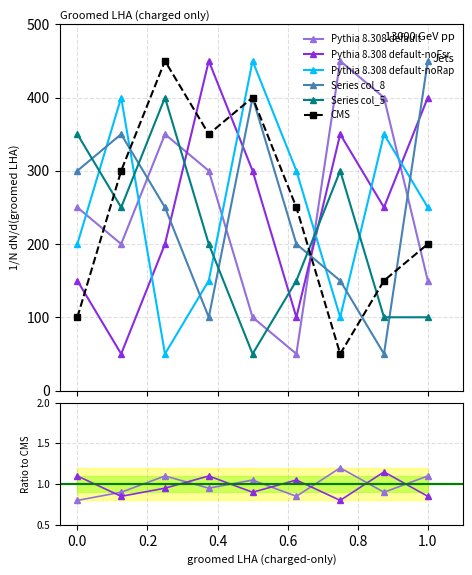

Which category has the highest value across all series?

3